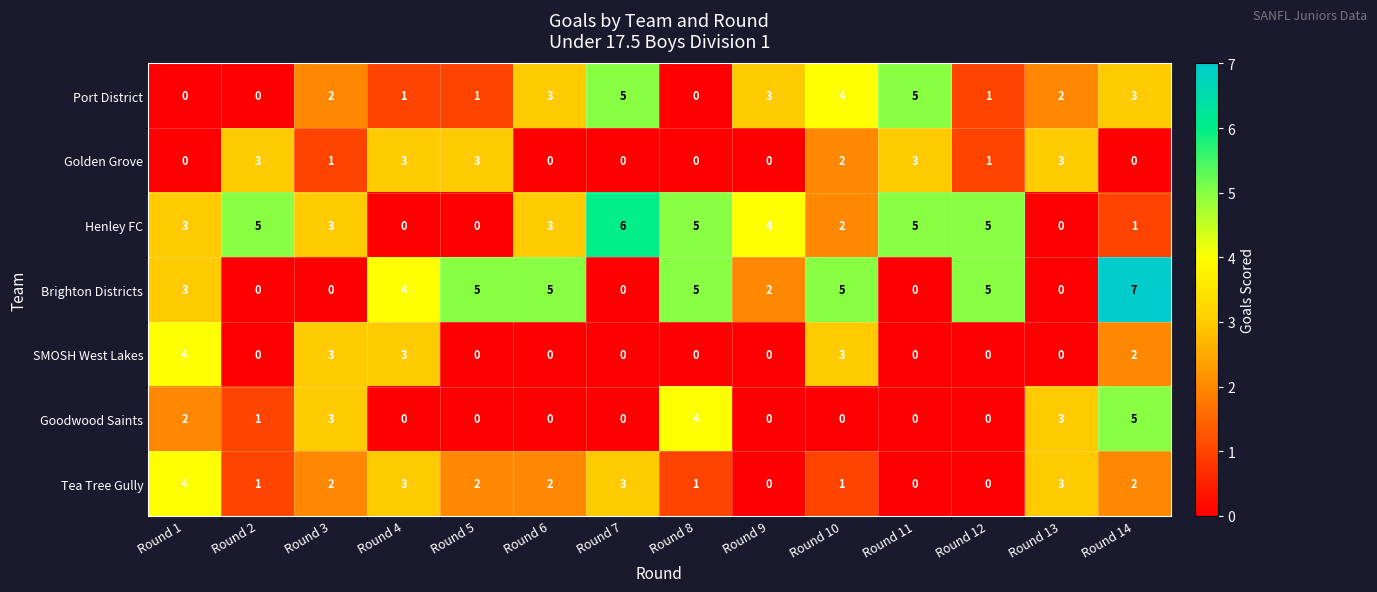

At how many categories does at least one series exceed 2?

14